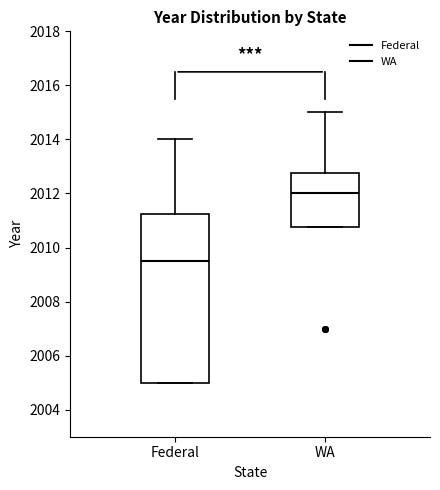

Comparing the boxes themselves (not the whiskers), which one is the tallest?

Federal